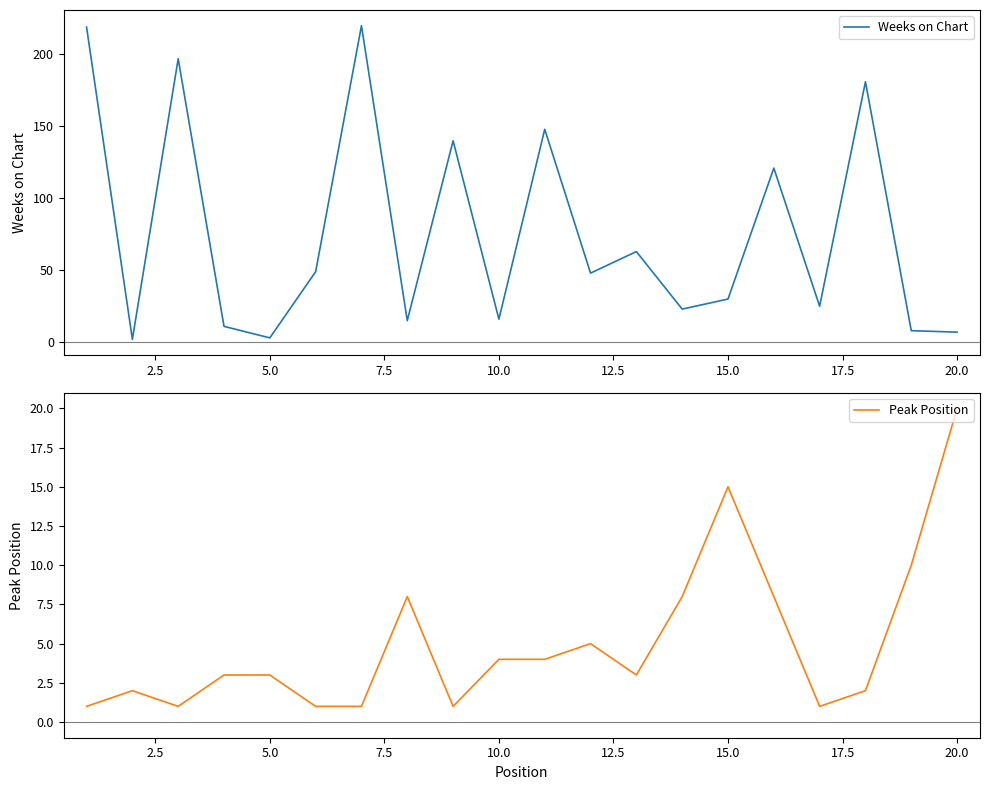

How many values in the Weeks on Chart series exceed 48?

9